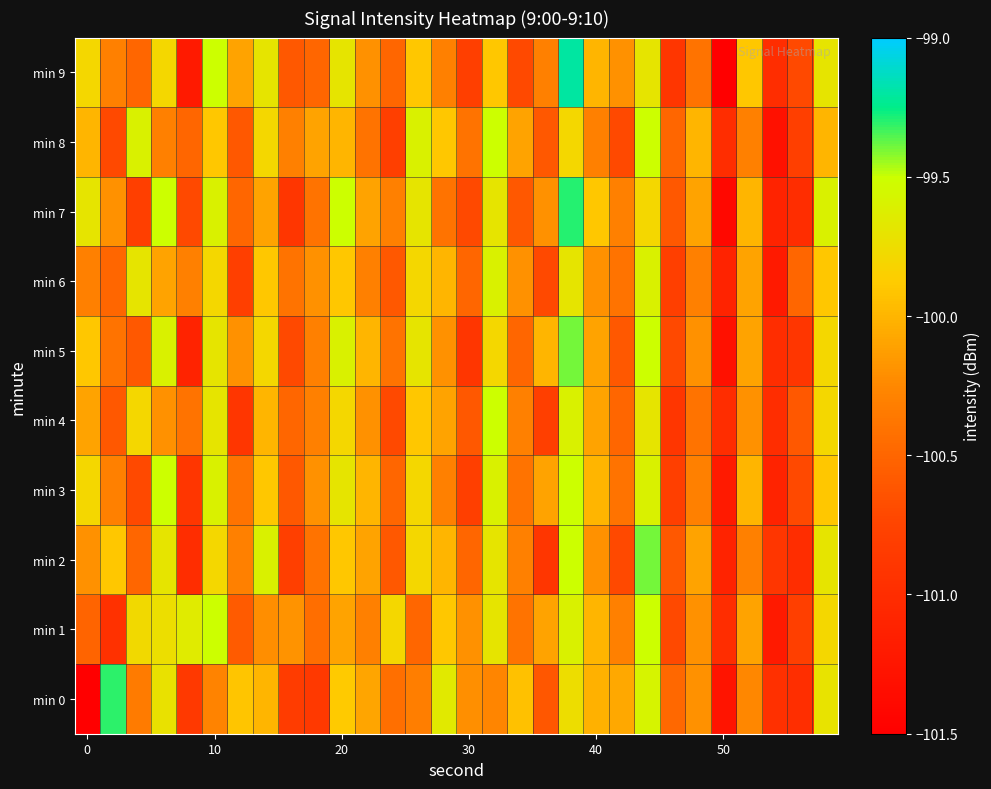

What is the maximum value shown in the chart?

-99.2